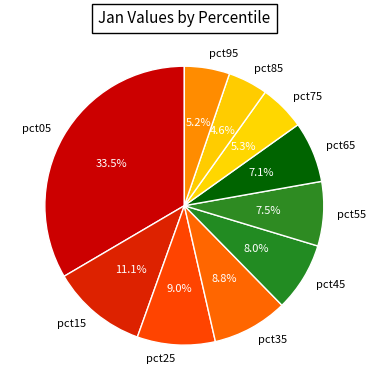

To the nearest percent, what is the difference between the pct65 and pct45 slice percentages?

1%